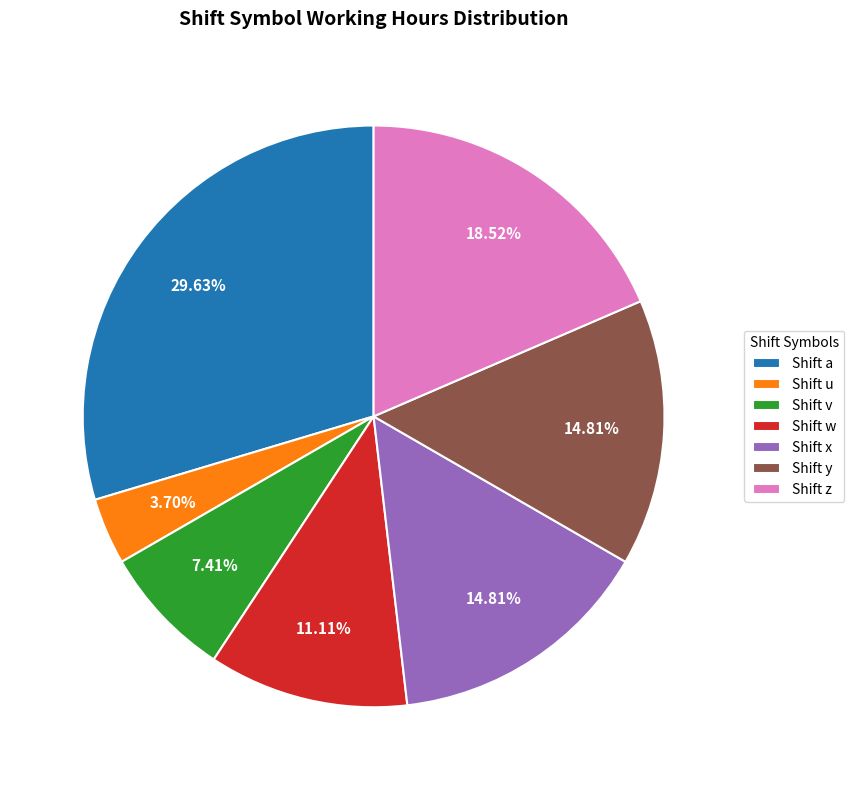

Does Shift a represent more than half of the total?

No